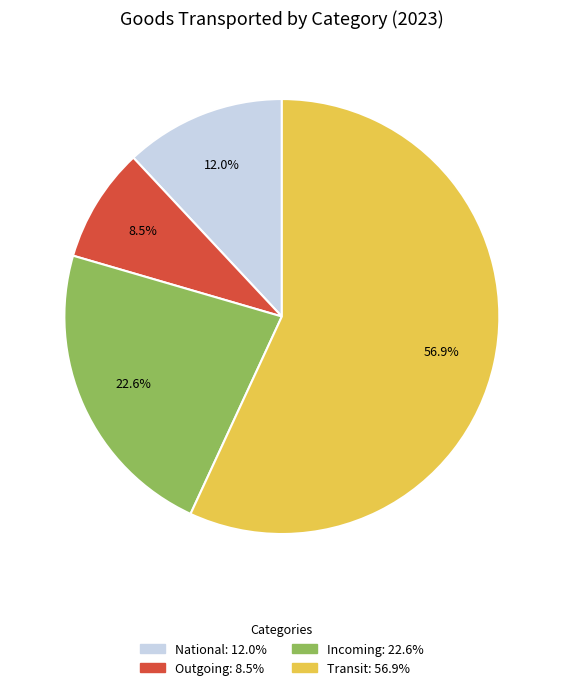

True or false: National accounts for 12% of the total.

True